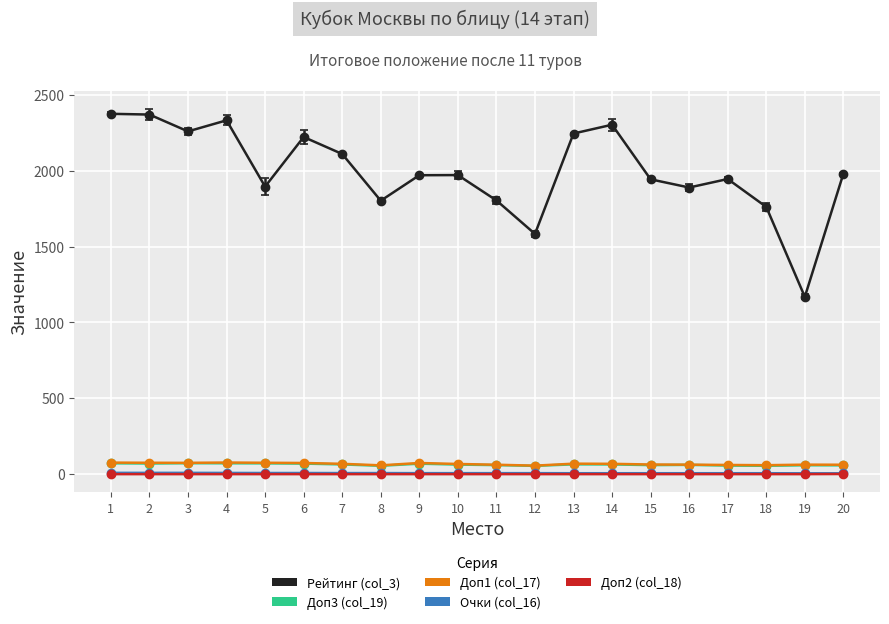

True or false: Очки (col_16) and Доп3 (col_19) cross at least once.

False